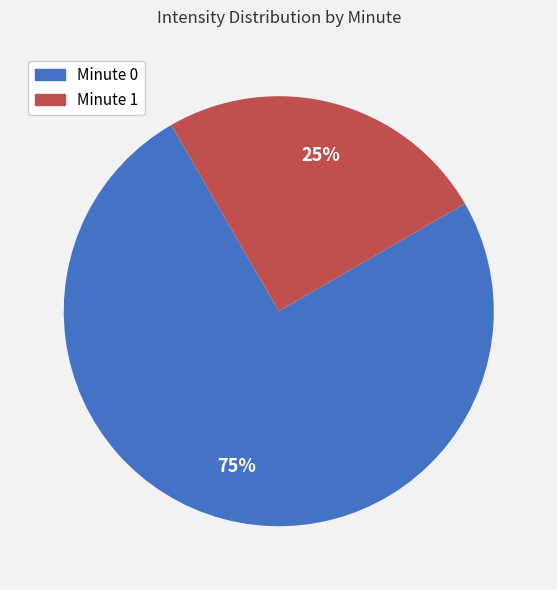

Is the sum of Minute 1 and Minute 0 greater than half?

Yes